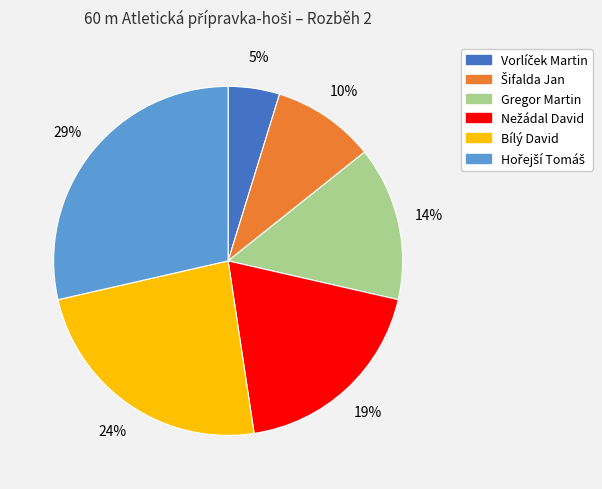

Does any single category account for the majority?

No